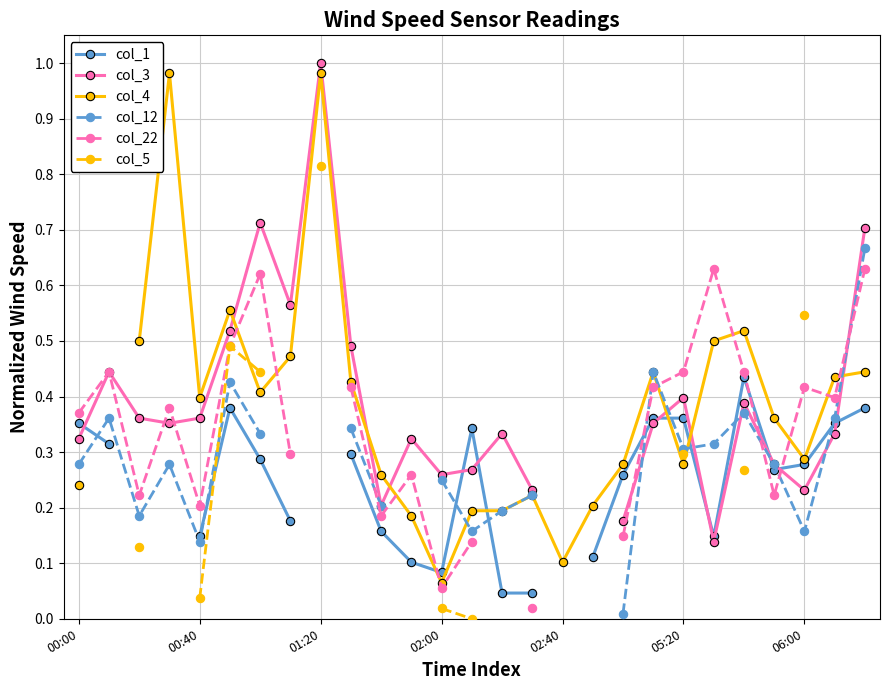

What is the sum of the col_4 values at 16 and 02:00?

1.1